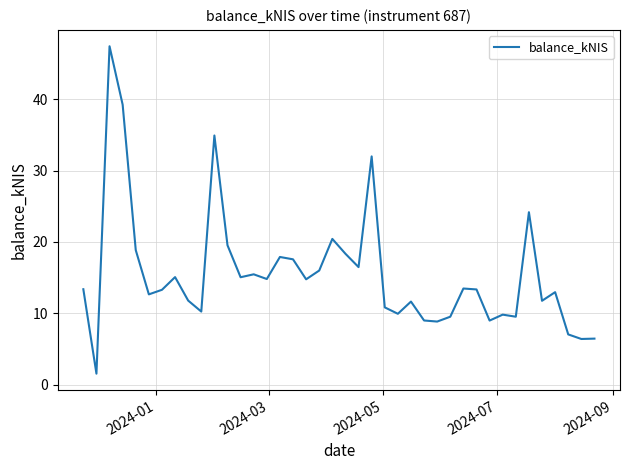

What is the difference between the maximum and minimum values?

45.9